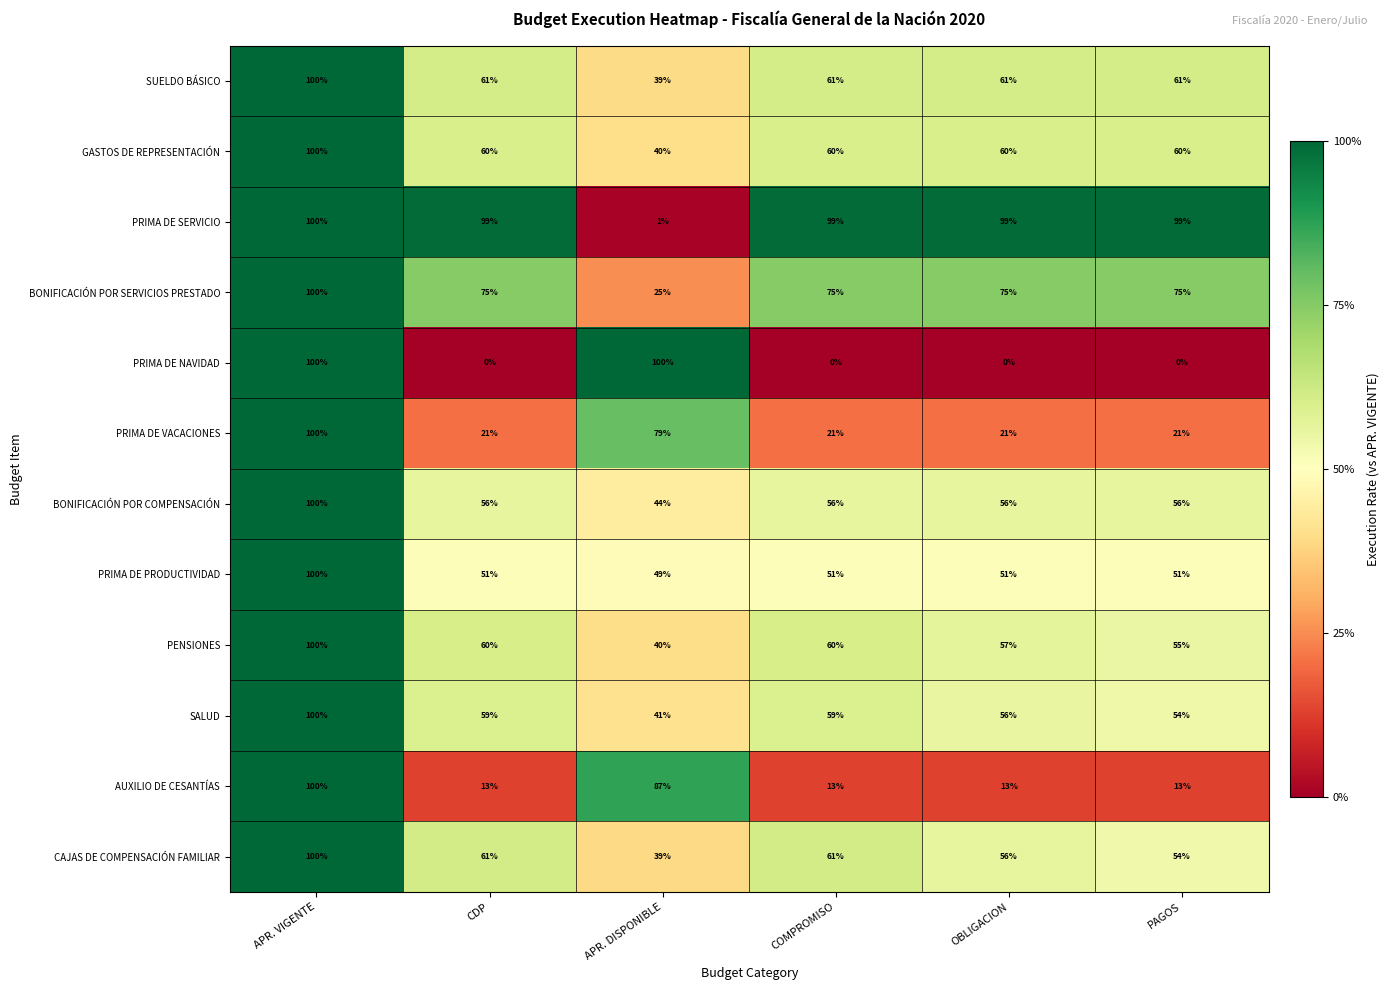

The SALUD series shows 100 at APR. VIGENTE. True or false?

True